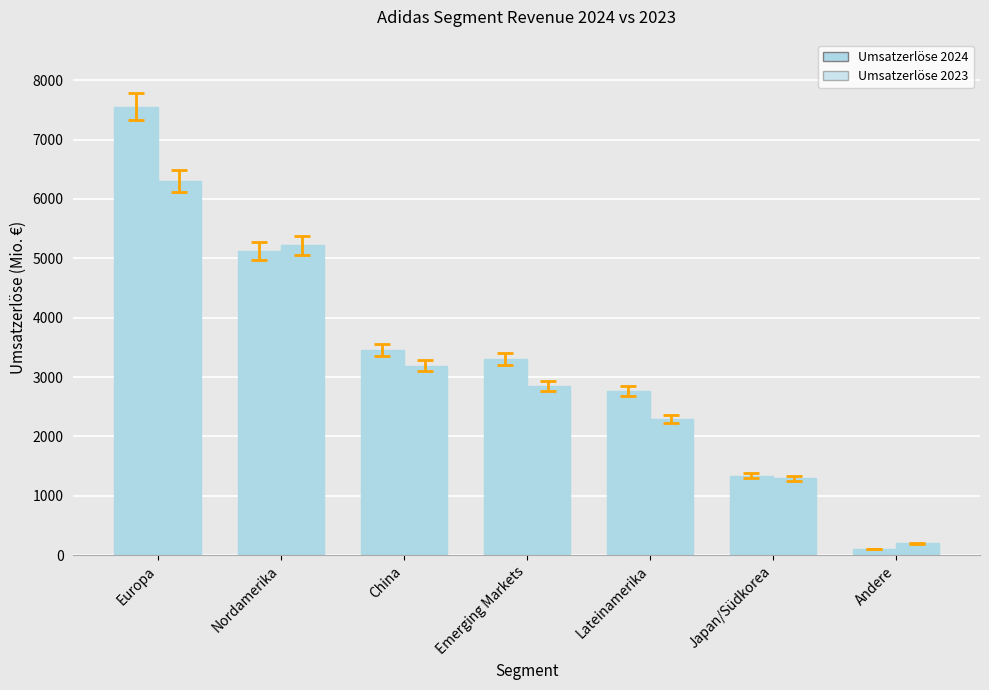

At which category is the sum across all series the highest?

Europa